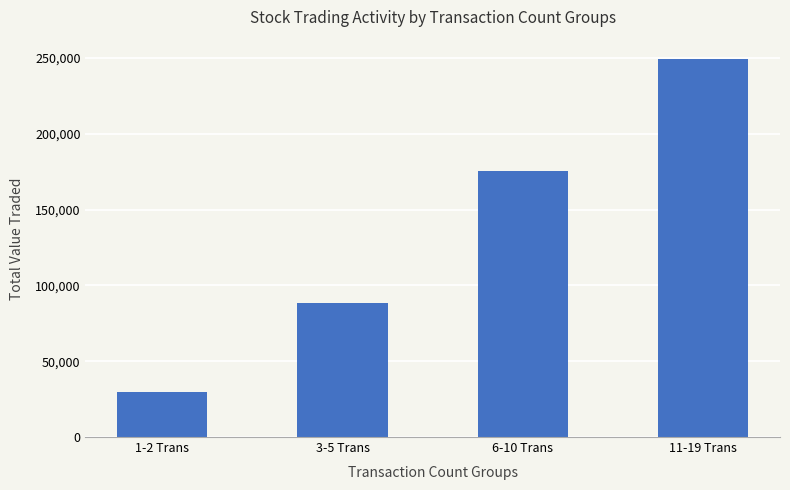

Rank the categories by value from highest to lowest.

11-19 Trans, 6-10 Trans, 3-5 Trans, 1-2 Trans